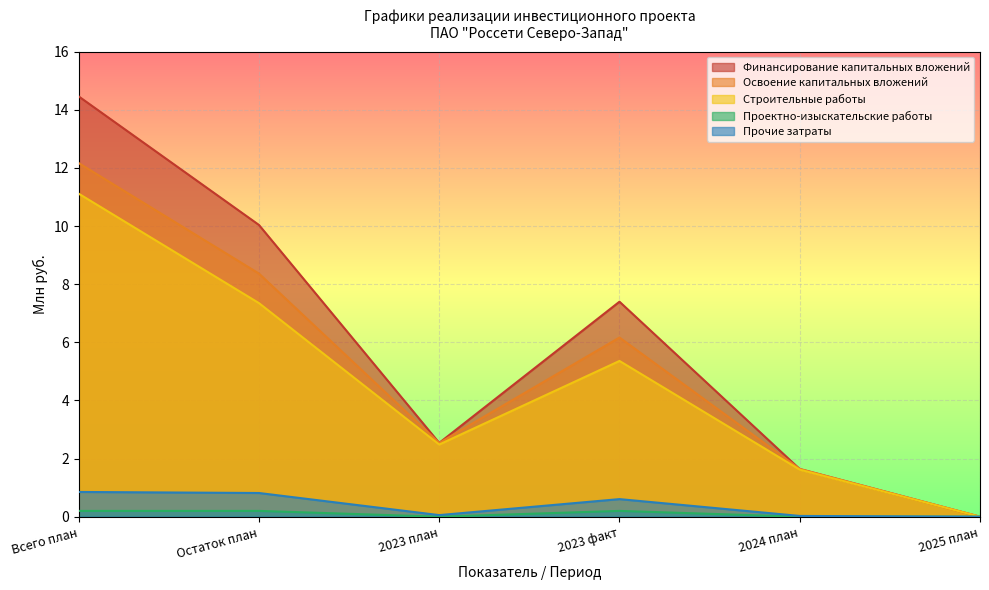

What is the total value across all series at Всего план?

38.8